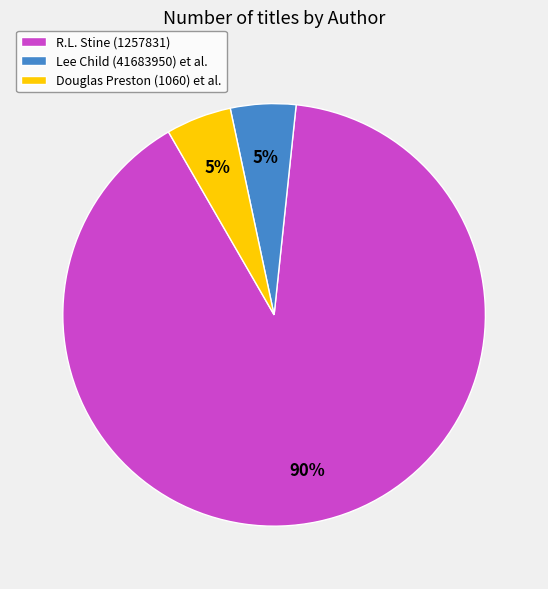

Do R.L. Stine (1257831) and Lee Child (41683950) et al. together represent more than half of the pie?

Yes